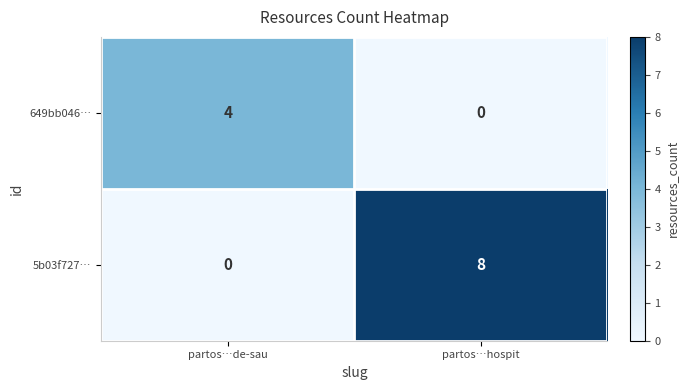

What is the sum of the 5b03f727… values at partos…hospit and partos…de-sau?

8